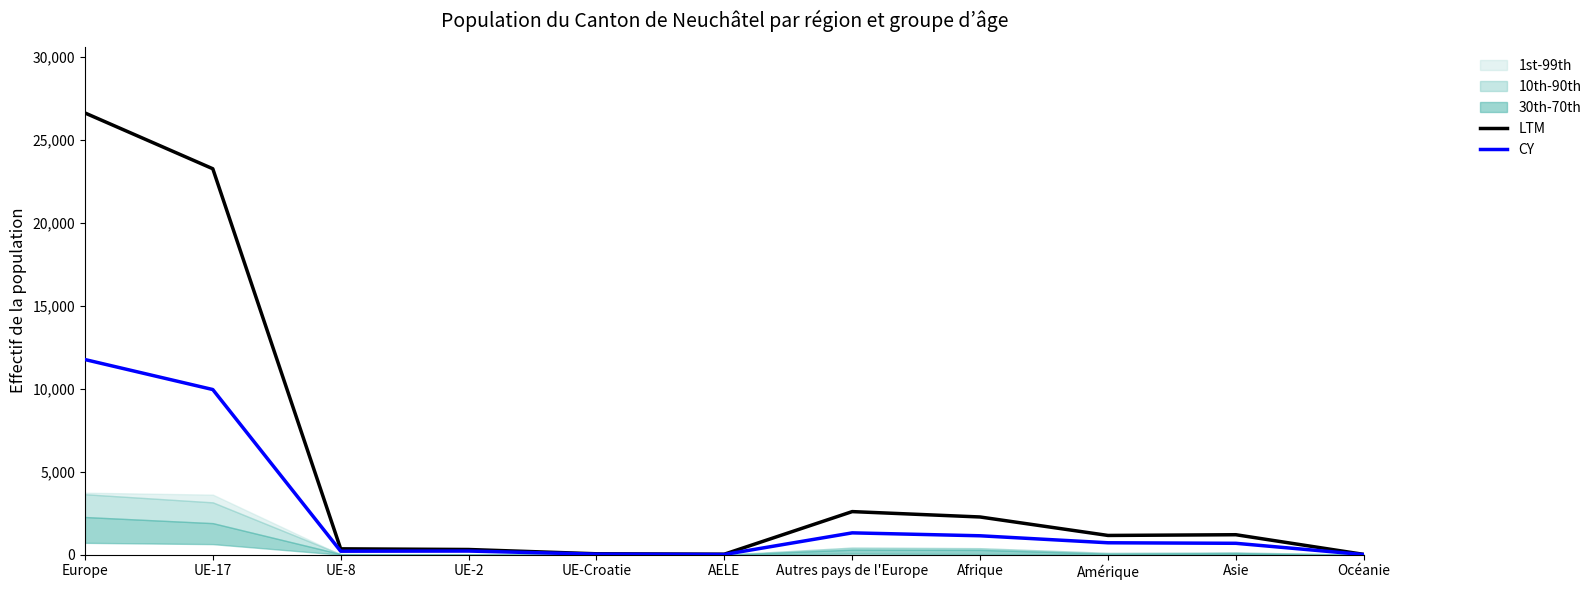

List the labels in order of LTM value, largest first.

Europe, UE-17, Autres pays de l'Europe, Afrique, Asie, Amérique, UE-8, UE-2, UE-Croatie, AELE, Océanie